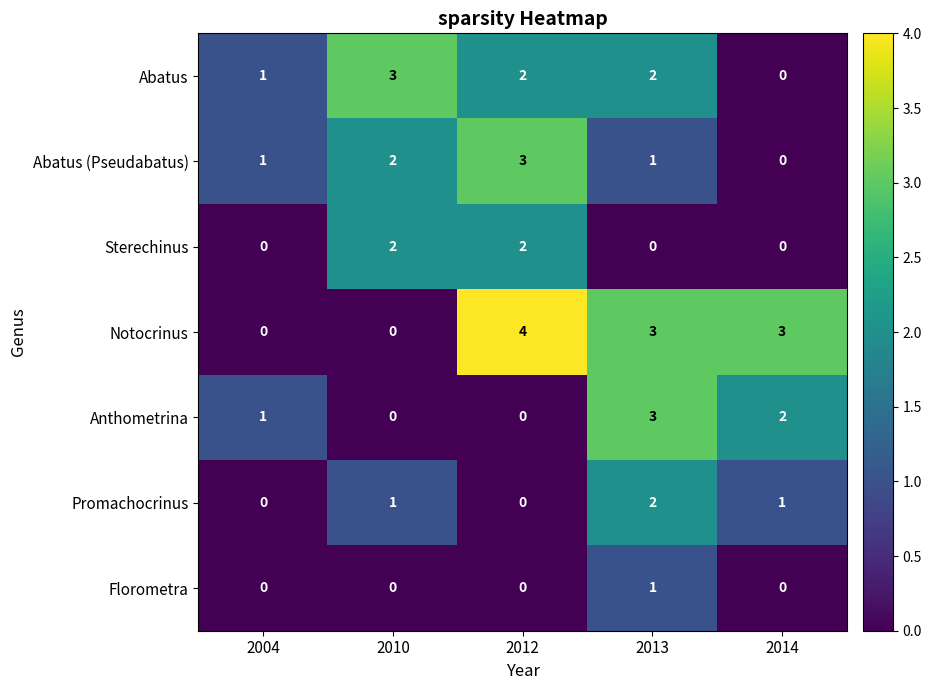

Is the value of Anthometrina at 2012 greater than the value of Notocrinus at 2014?

No